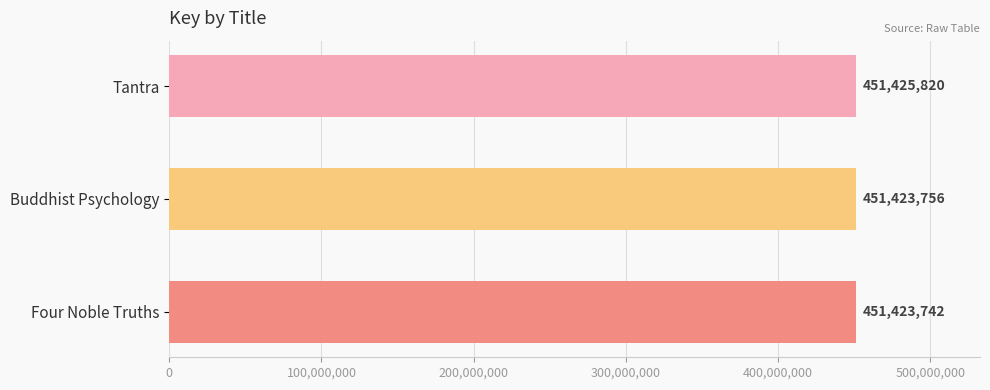

What is the greatest value displayed?

451425820